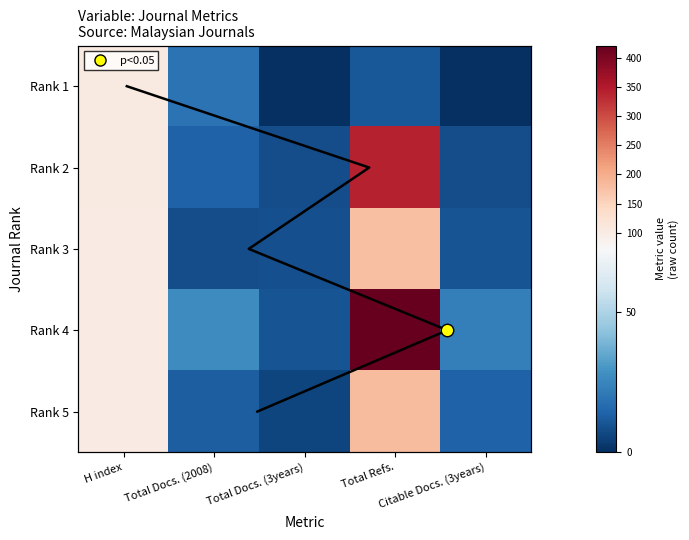

How many values in the Rank 2 series exceed 14?

2